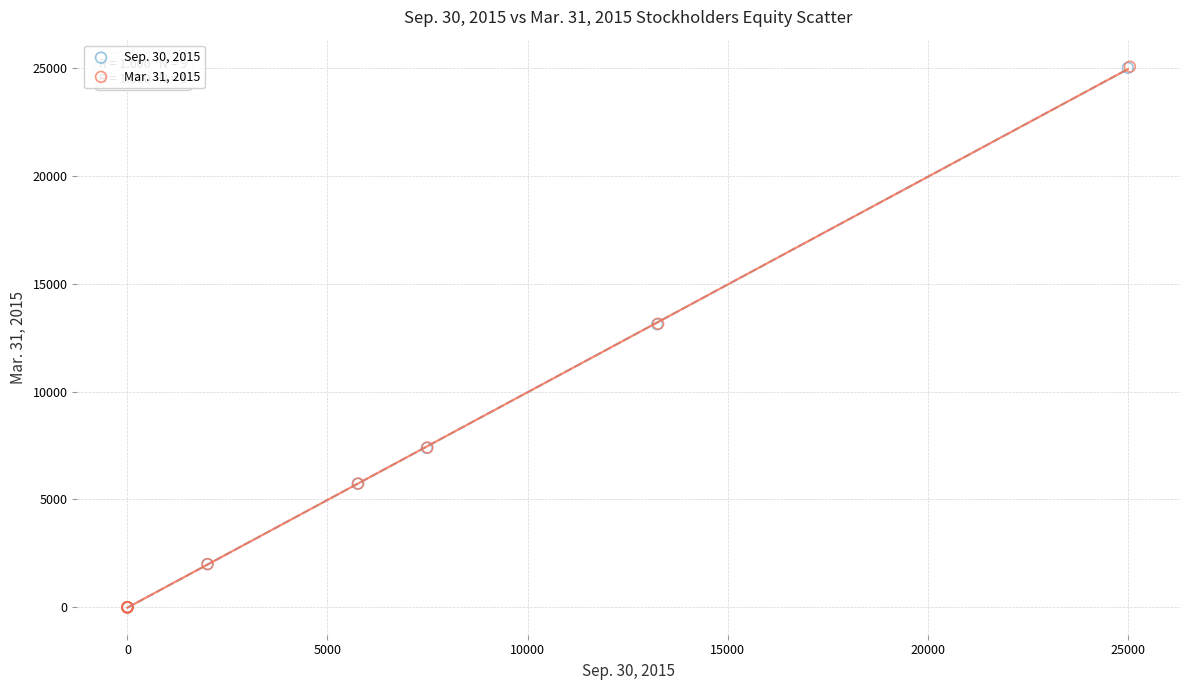

Which series has the widest spread of Y values?

Mar. 31, 2015